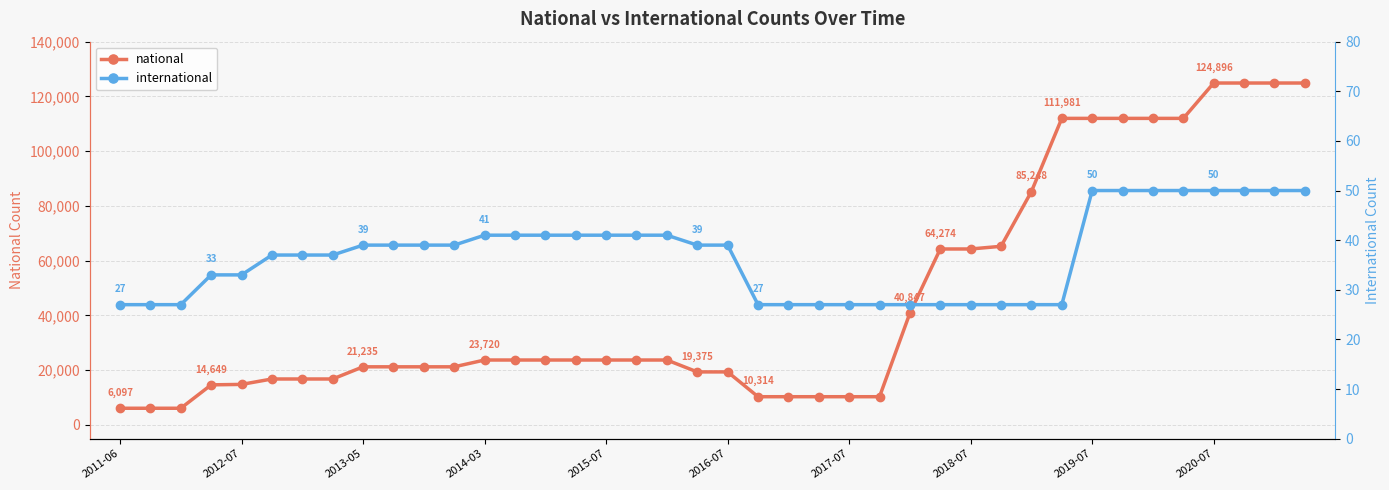

True or false: international and national intersect in this chart.

False